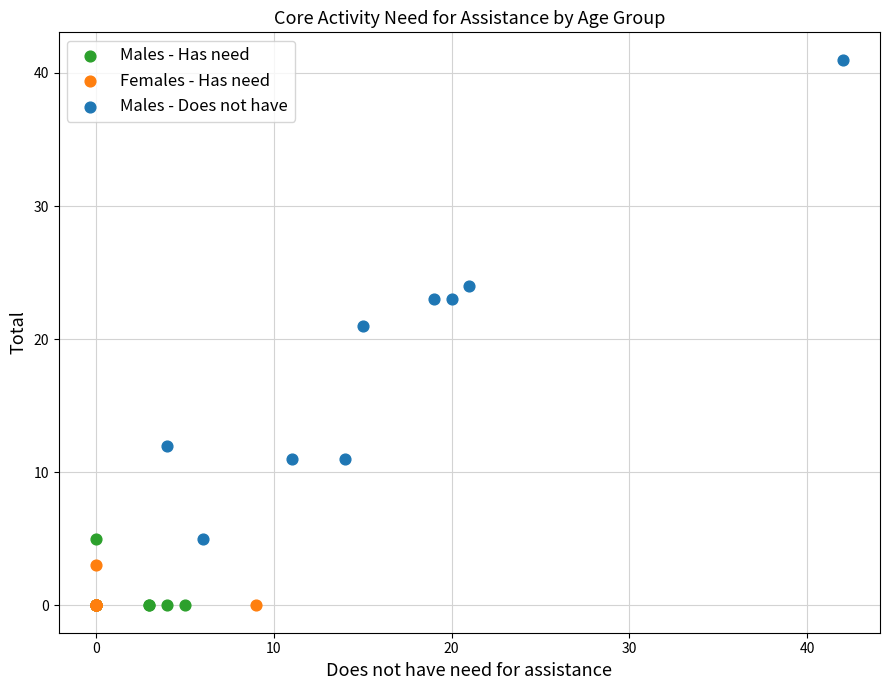

Which series has the widest spread of Y values?

Males - Does not have